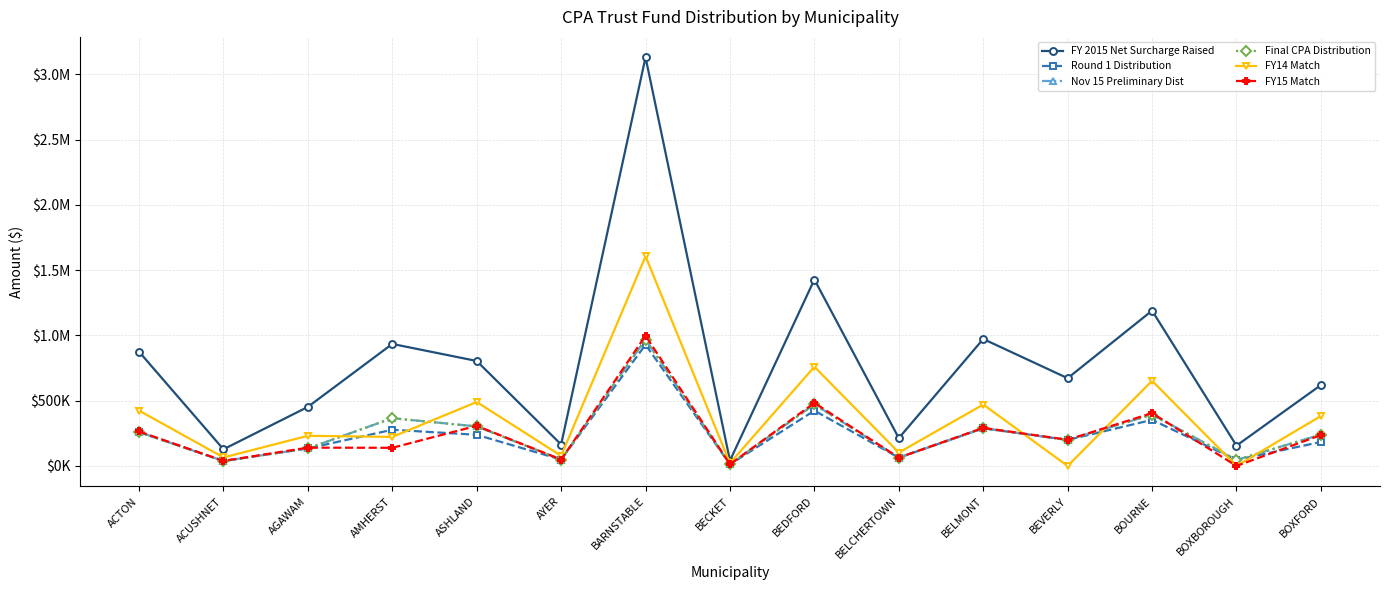

Reading right to left, transcribe all the data shown in this chart.

FY 2015 Net Surcharge Raised: 619680	155528	1189528	672058	972449	213162	1427944	40998	3130123	164231	804072	934608	452258	127520	875162
Round 1 Distribution: 183873	46149	352960	199415	288547	63250	423703	12165	928778	48731	238586	277319	134195	37838	259680
Nov 15 Preliminary Dist: 240219	46149	393207	199415	288547	63250	471999	12165	969025	48731	302981	365862	134195	37838	259680
Final CPA Distribution: 239631	46149	392617	199270	288337	63204	471294	12156	968008	48696	302282	365761	134094	37810	259489
FY14 Match: 382412	0	652303	0	470418	102377	759907	21063	1606310	77514	489834	222339	230936	64956	424035
FY15 Match: 236522	0	404768	200603	291615	63690	482903	12777	997350	48468	307361	138981	140045	38697	263941